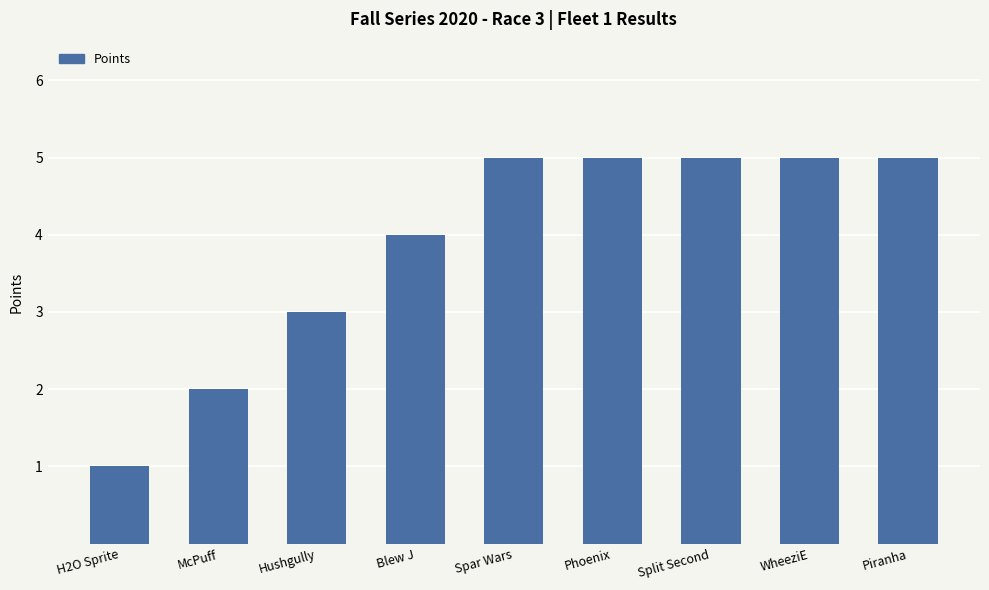

True or false: the data shows 5 at Phoenix.

True